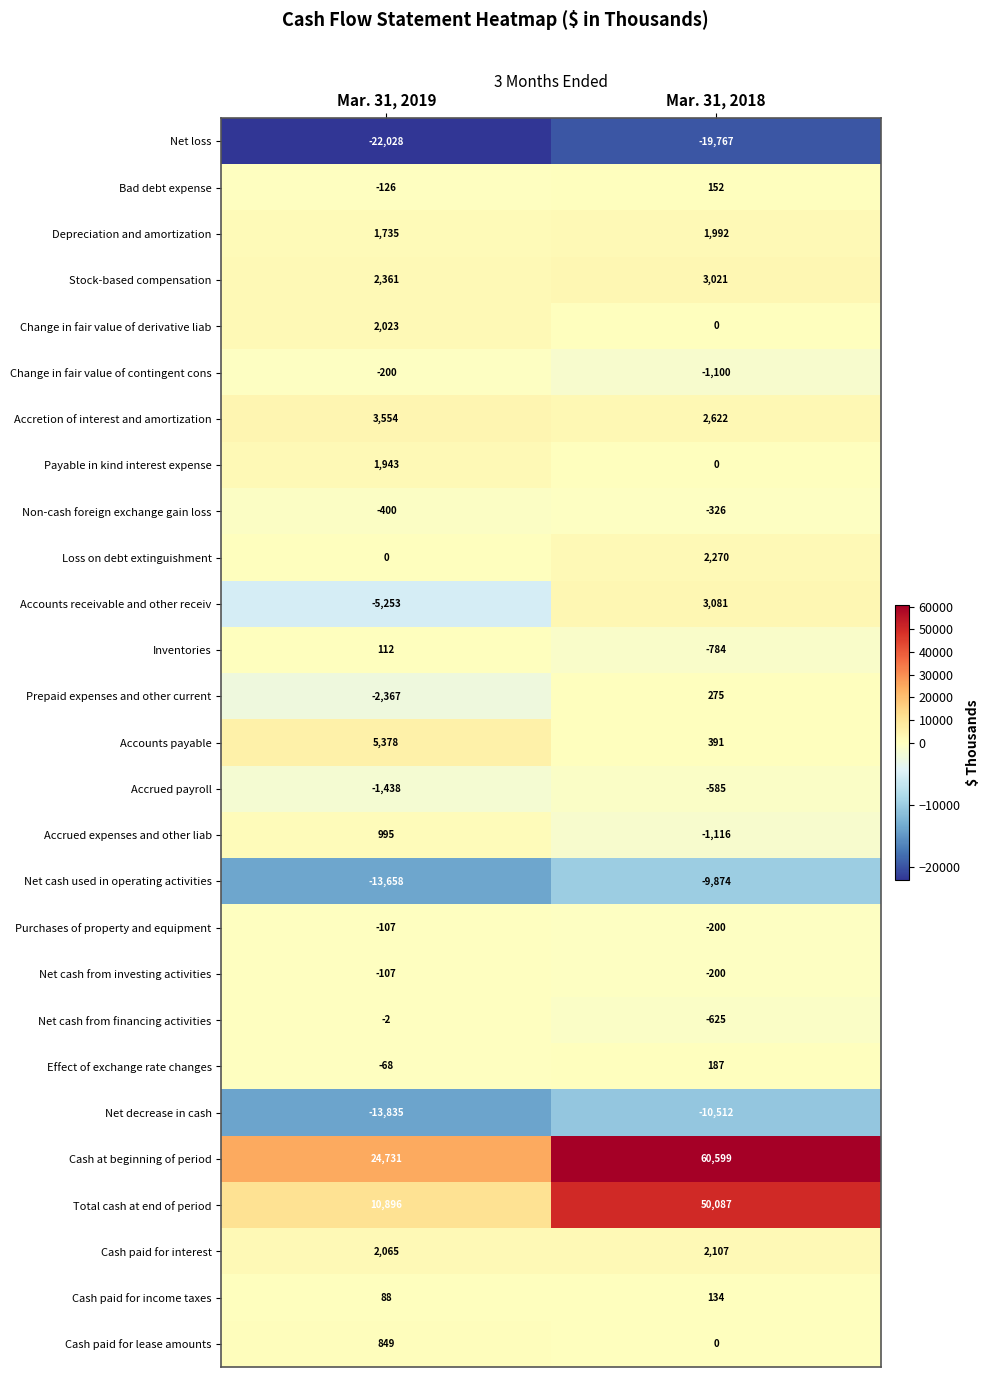

Read the Stock-based compensation value at Mar. 31, 2019.

2361